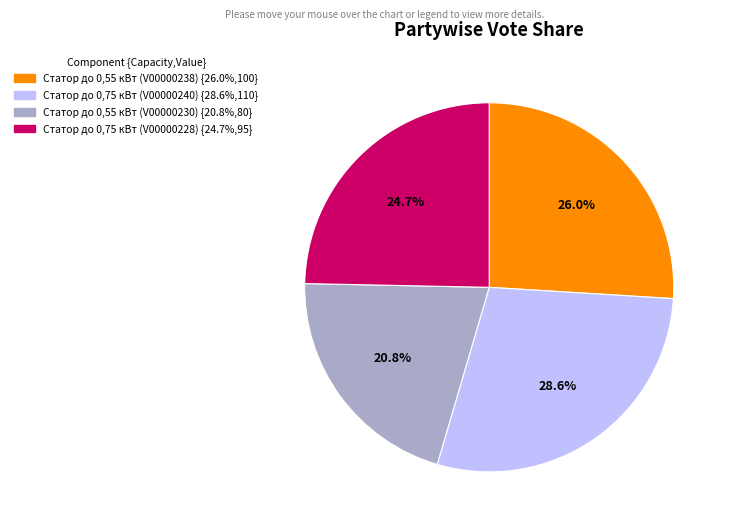

Does Статор до 0,75 кВт (V00000240) account for over 50% of the chart?

No